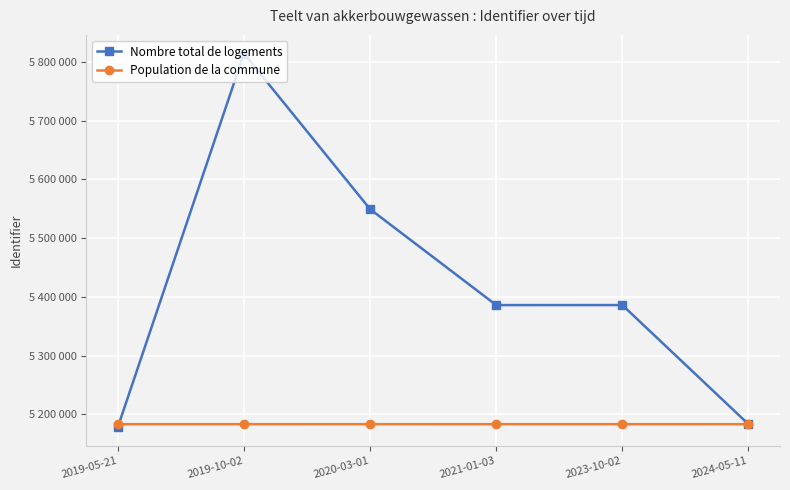

What is the smallest value displayed?

5178360